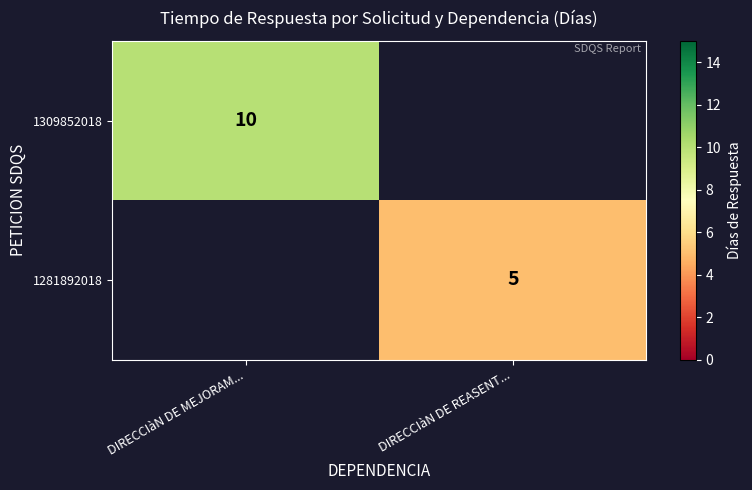

The 1281892018 series shows 2 at DIRECCIàN DE REASENT.... True or false?

False